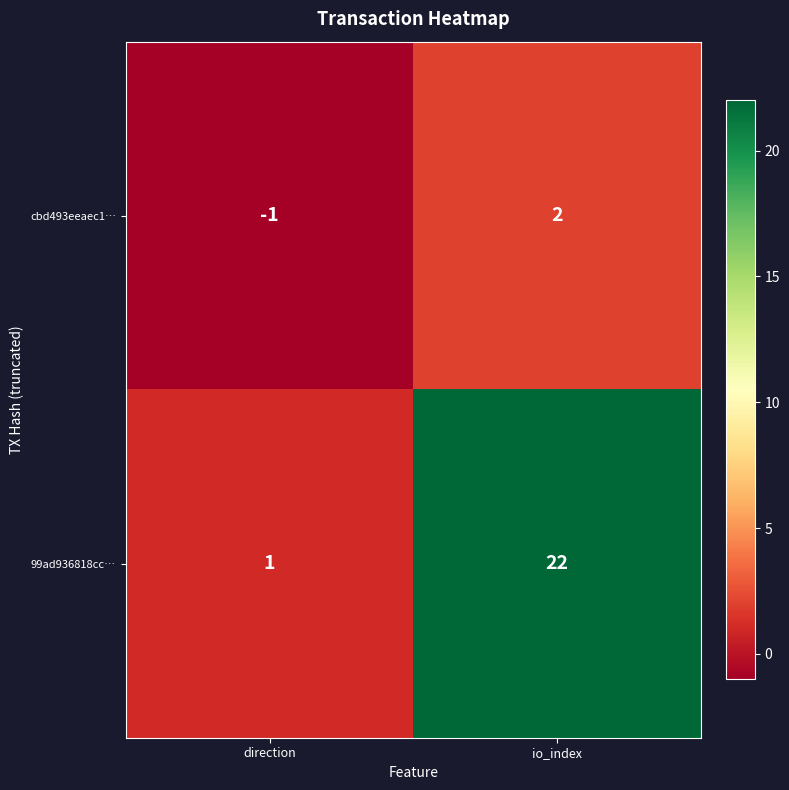

Reading left to right, transcribe all the data shown in this chart.

cbd493eeaec1…: -1	2
99ad936818cc…: 1	22